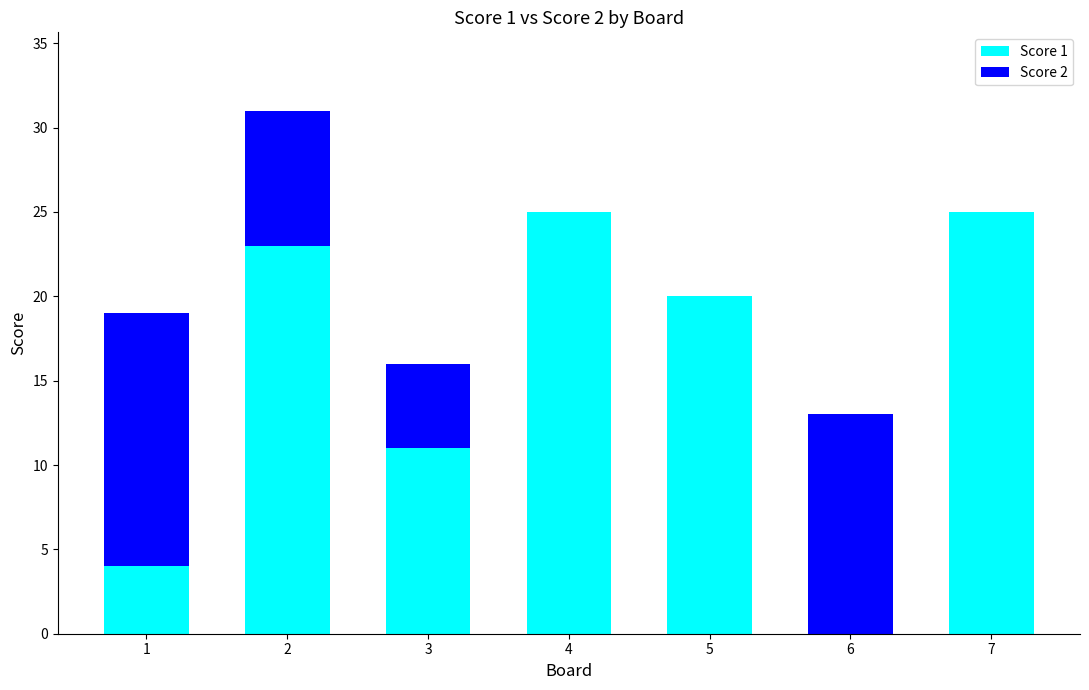

What is the approximate value of Score 1 at 1, to the nearest 5?

5